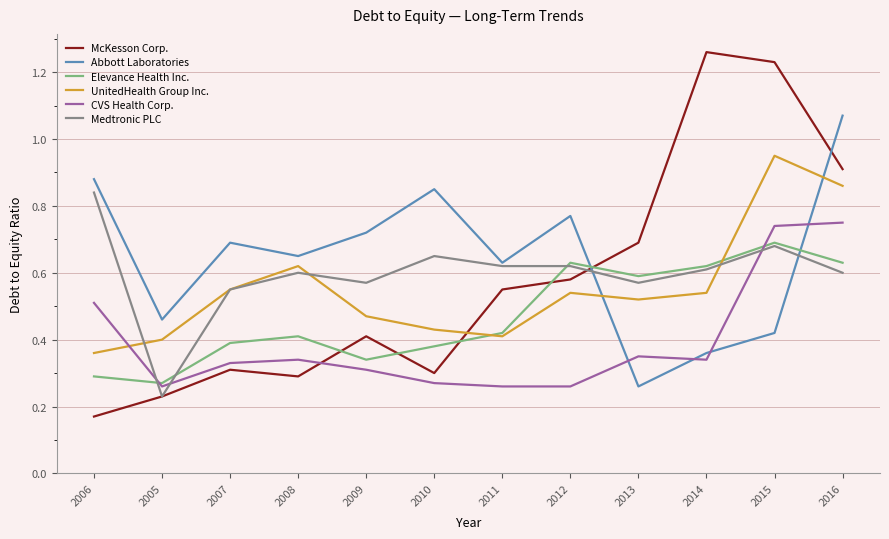

Where do McKesson Corp. and UnitedHealth Group Inc. first cross each other?

2010 and 2011